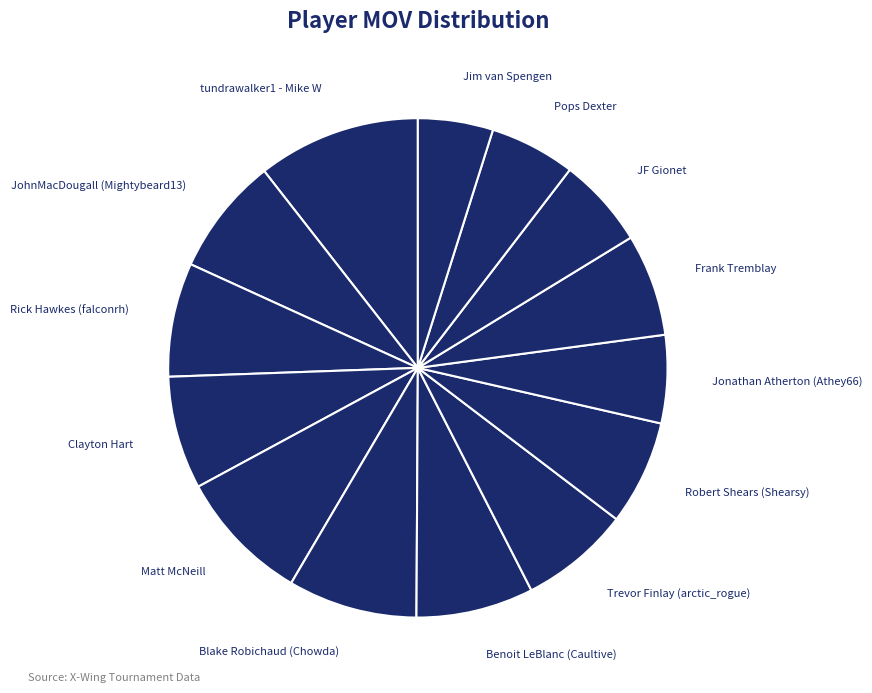

To the nearest percent, what is the average slice percentage?

7%